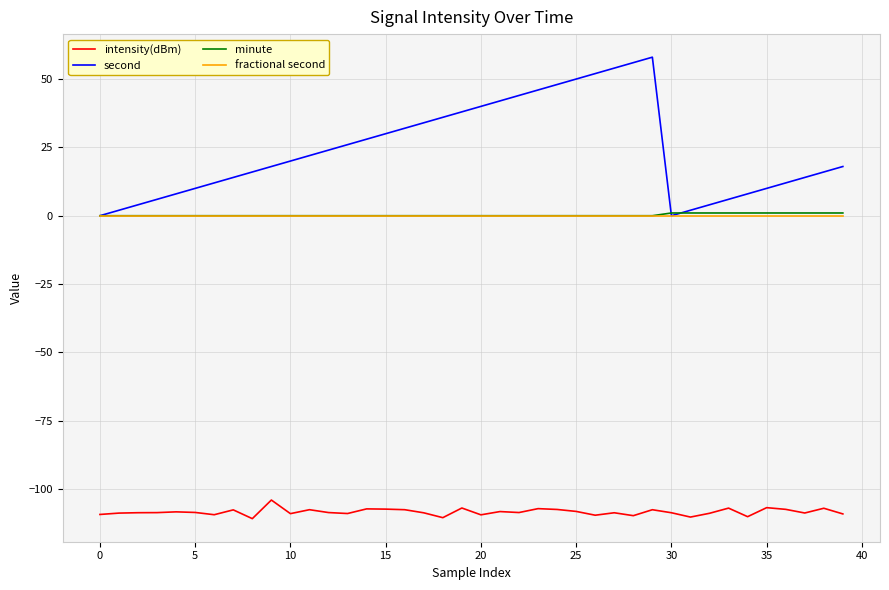

What are all the series names shown in the legend?

intensity(dBm), second, minute, fractional second